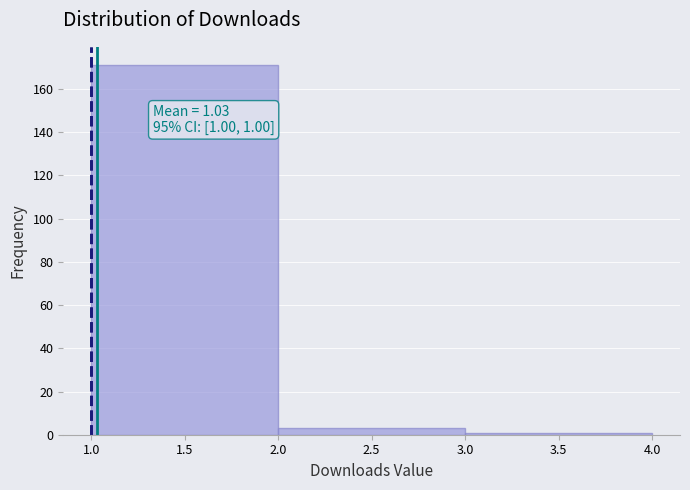

Over which range of the x-axis is the bar tallest?

1.0 to 2.0